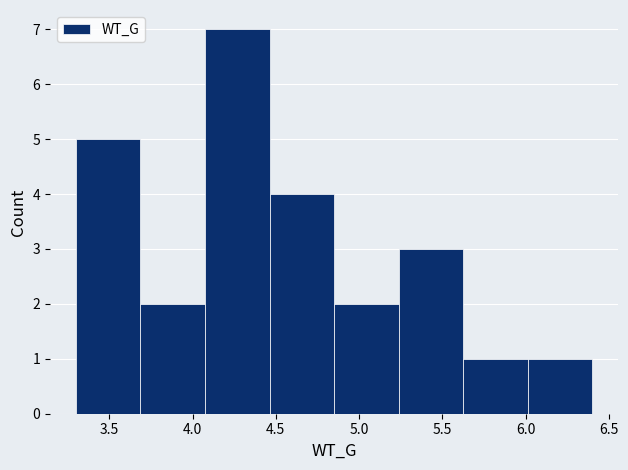

How tall is the bar that spans 5.25 to 5.65 on the x-axis? Neither the bar edges nor the heights are printed on the chart, so give them approximately, as read against the axes.

3